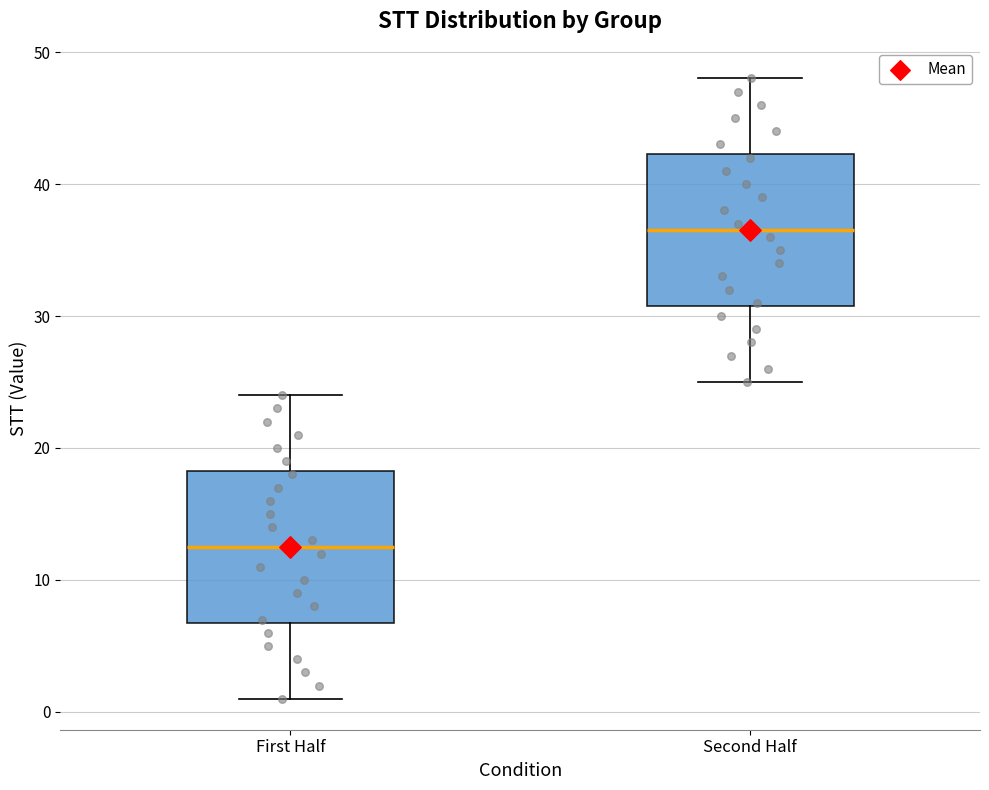

Where is the upper edge of the box for First Half on the y-axis? The values are not printed on the chart, so give them approximately, as read against the axis.

18